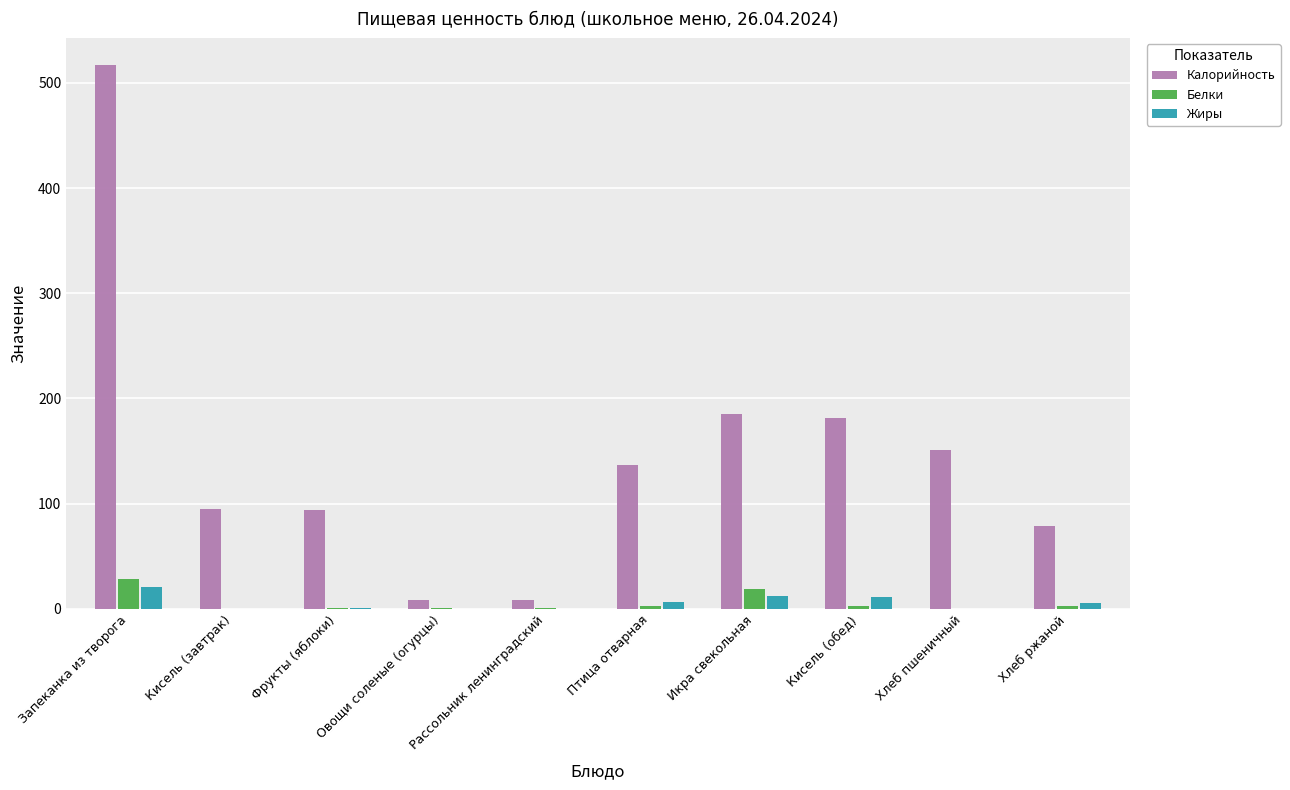

What is the highest value of the Жиры series?

20.6